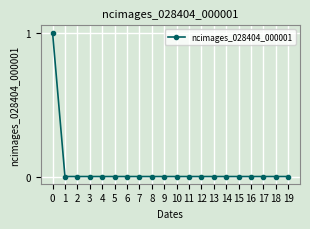

Reading left to right, list all the values displayed in this chart.

0=1	1=0	2=0	3=0	4=0	5=0	6=0	7=0	8=0	9=0	10=0	11=0	12=0	13=0	14=0	15=0	16=0	17=0	18=0	19=0